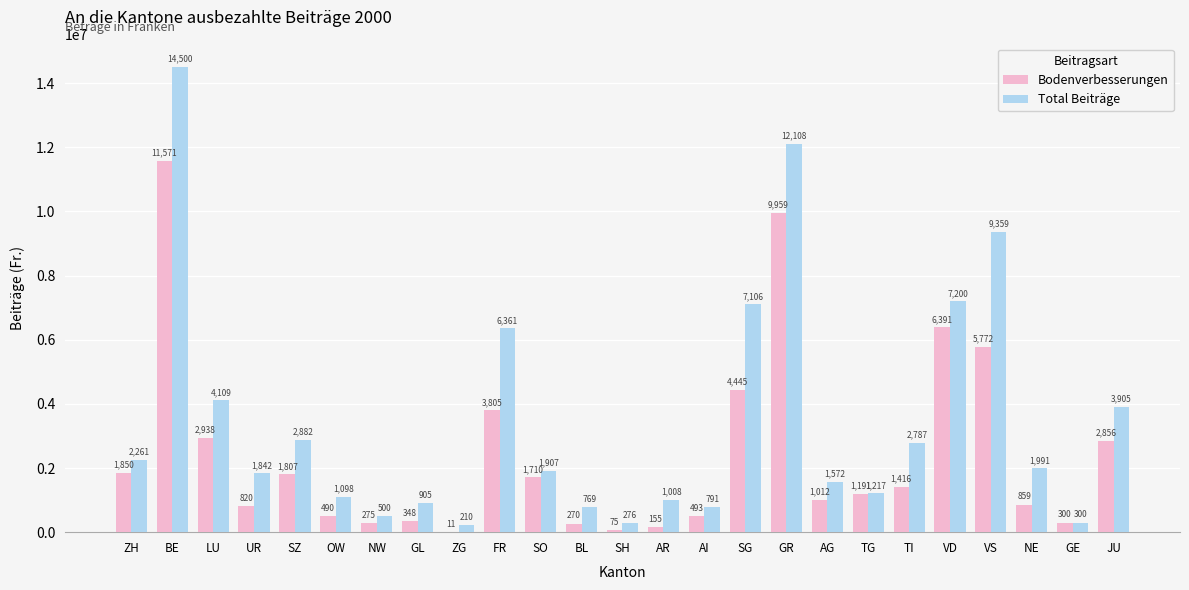

Reading right to left, extract all data points from this chart.

Bodenverbesserungen: 2856093	300000	858942	5771685	6391430	1416475	1191201	1011661	9958507	4445092	492966	155372	75000	270143	1709940	3805399	11000	347620	274780	489560	1807327	819618	2938222	11570555	1850118
Total Beiträge: 3905158	300000	1991442	9358702	7199730	2786855	1217001	1571661	12107907	7105592	790966	1008472	276500	769091	1906540	6360799	210200	905420	500345	1097560	2882327	1842018	4109422	14500455	2260718